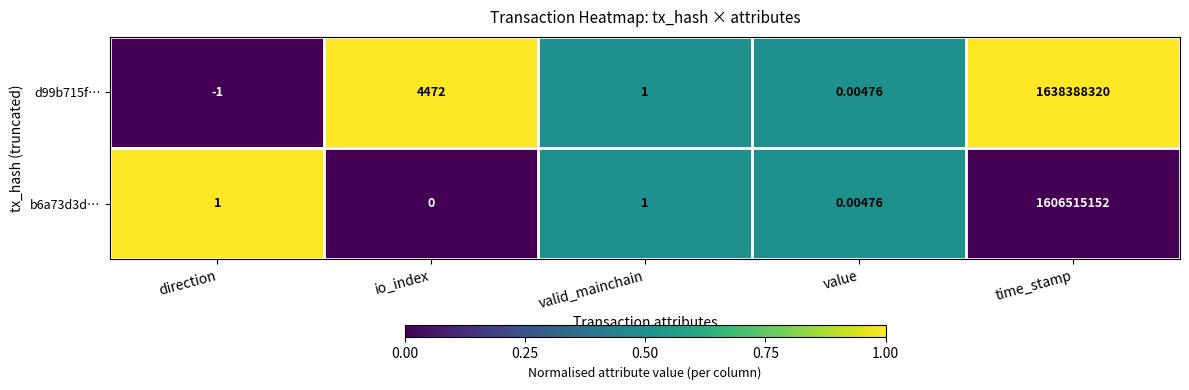

At which category is the sum across all series the highest?

time_stamp